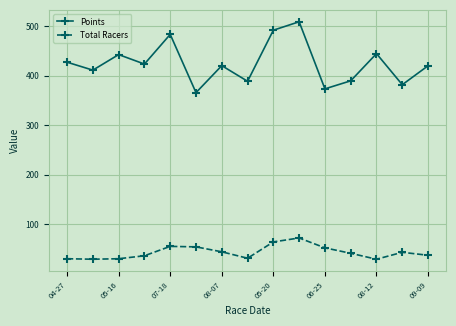

What is the value of the Points point at the 10th from the left?

509.3